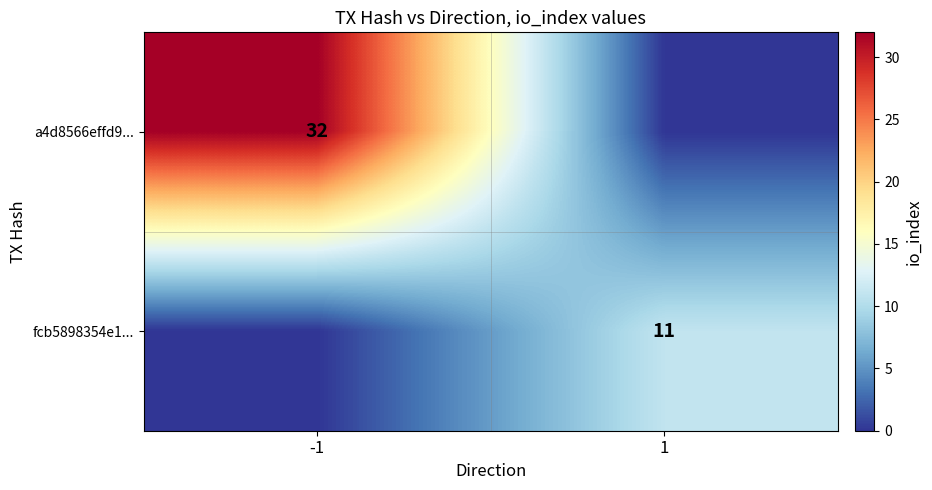

Which has a higher value, -1 or 1?

-1